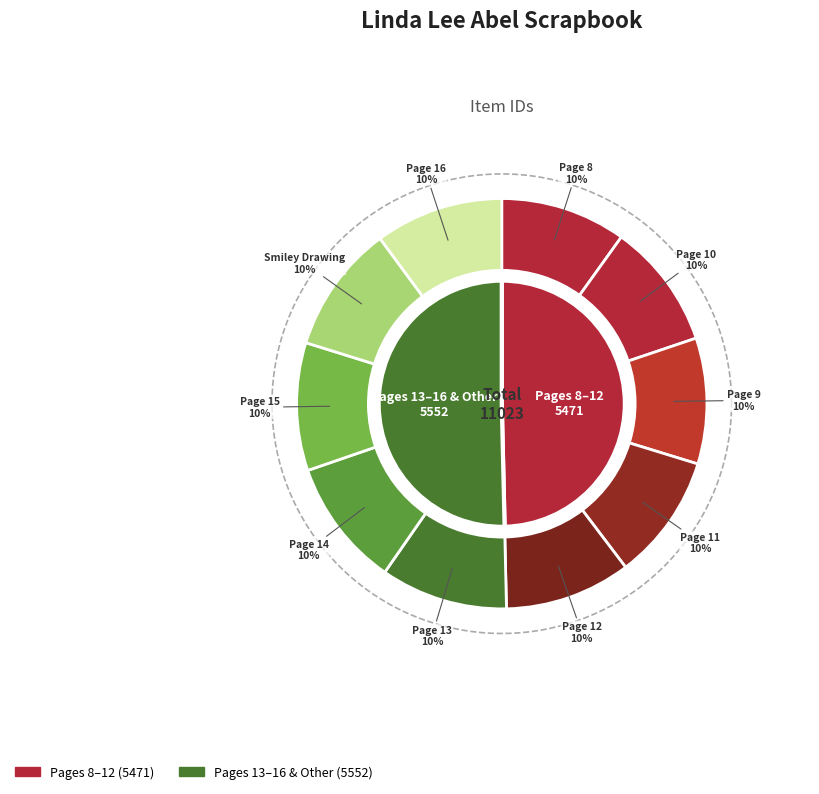

To the nearest percent, what is the average slice percentage?

10%